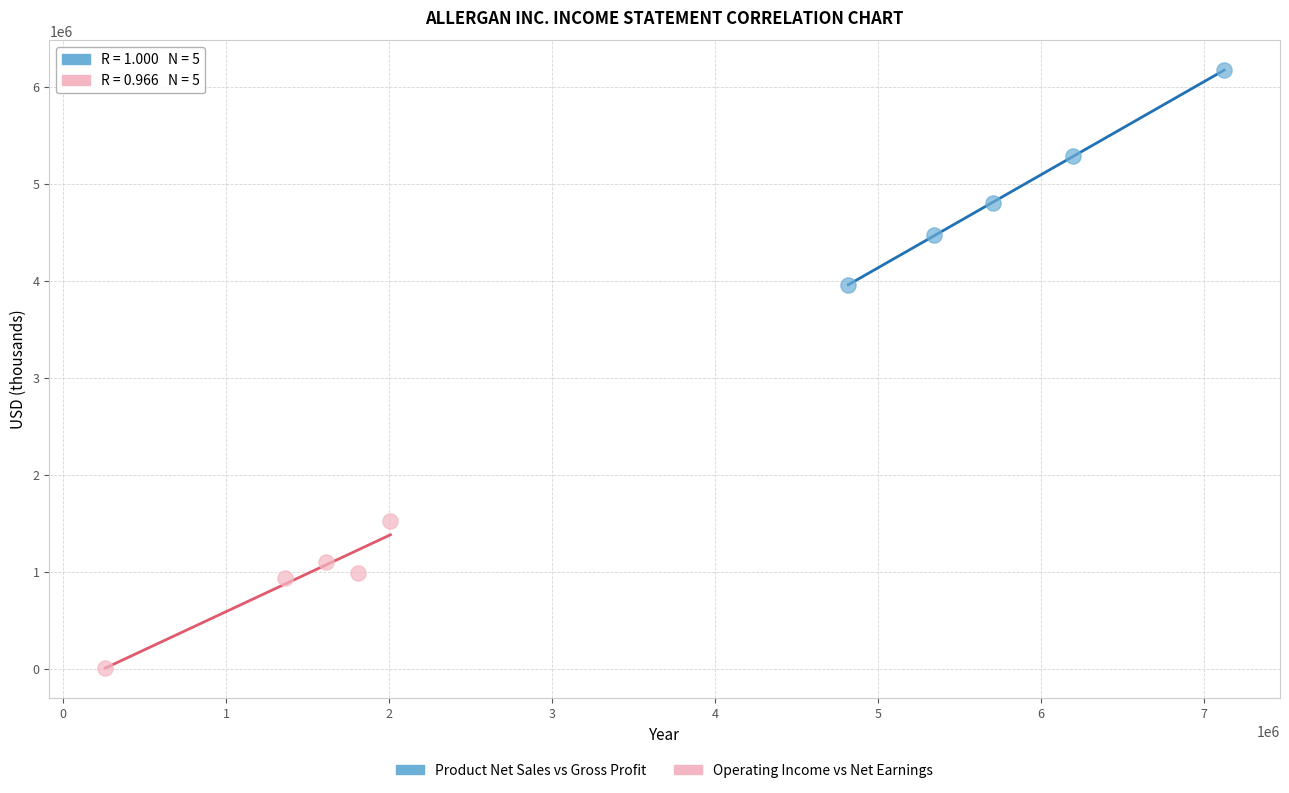

Which series has the largest Y range (max minus min)?

Product Net Sales vs Gross Profit